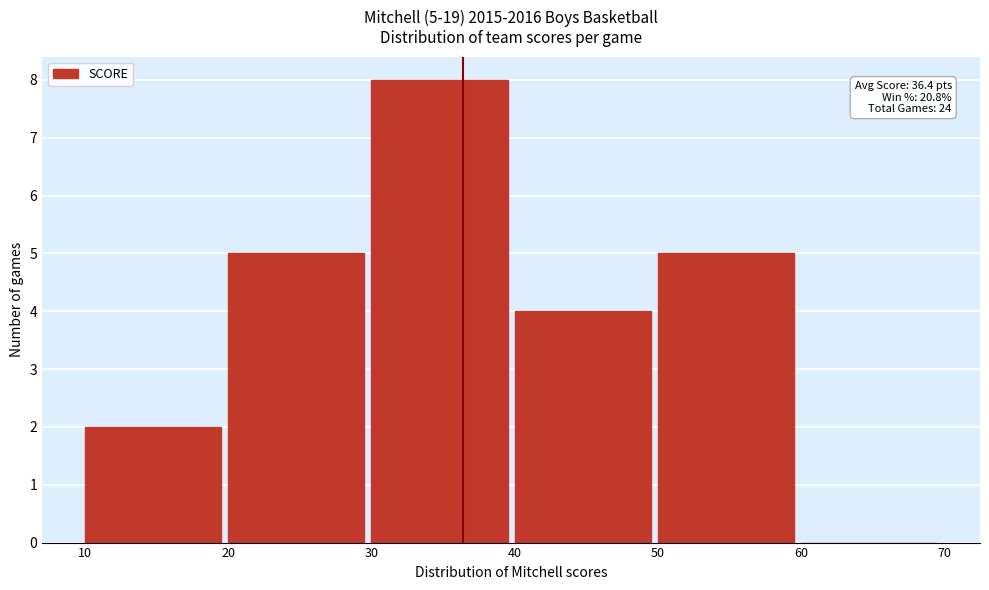

Over which range of the x-axis is the bar tallest?

30 to 40